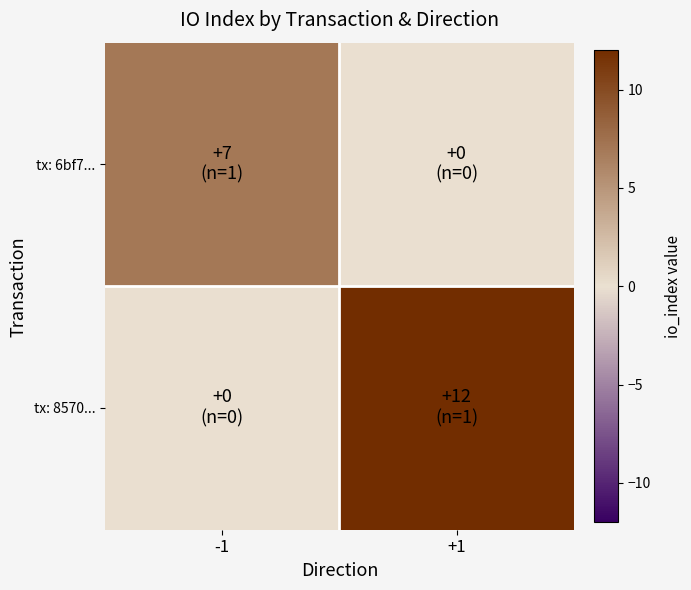

At how many categories does at least one series exceed 7?

1